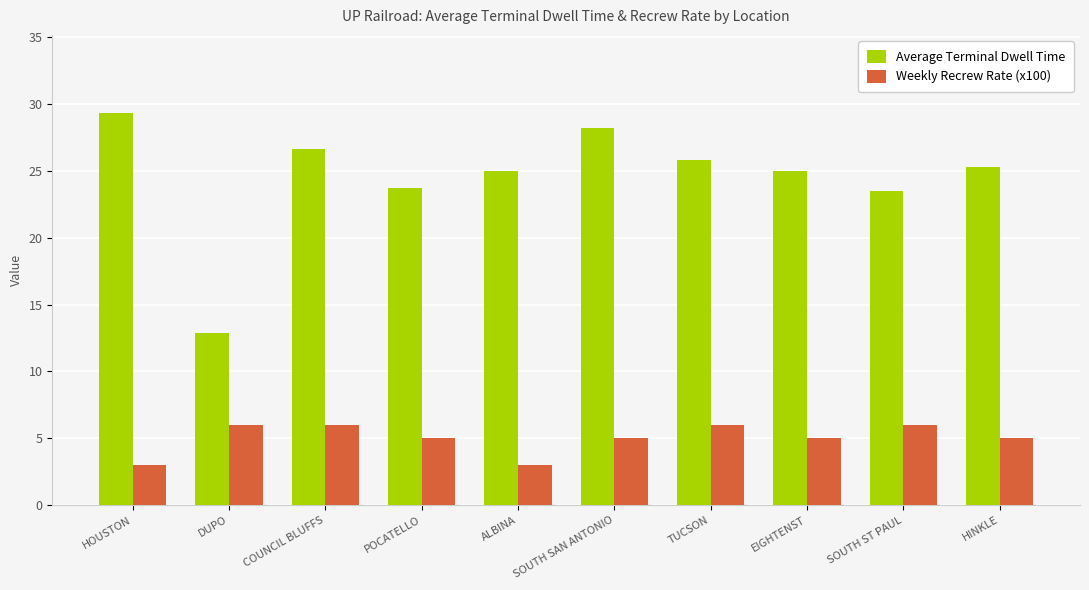

What is the average value of the Weekly Recrew Rate (x100) series?

5.0